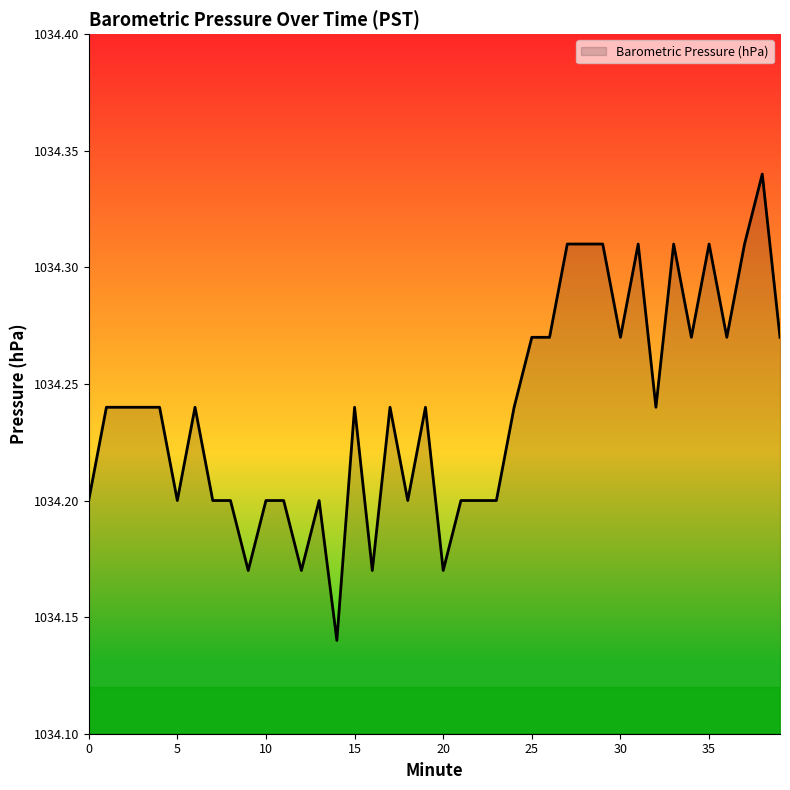

Is this an area chart (filled region under the line)?

Yes